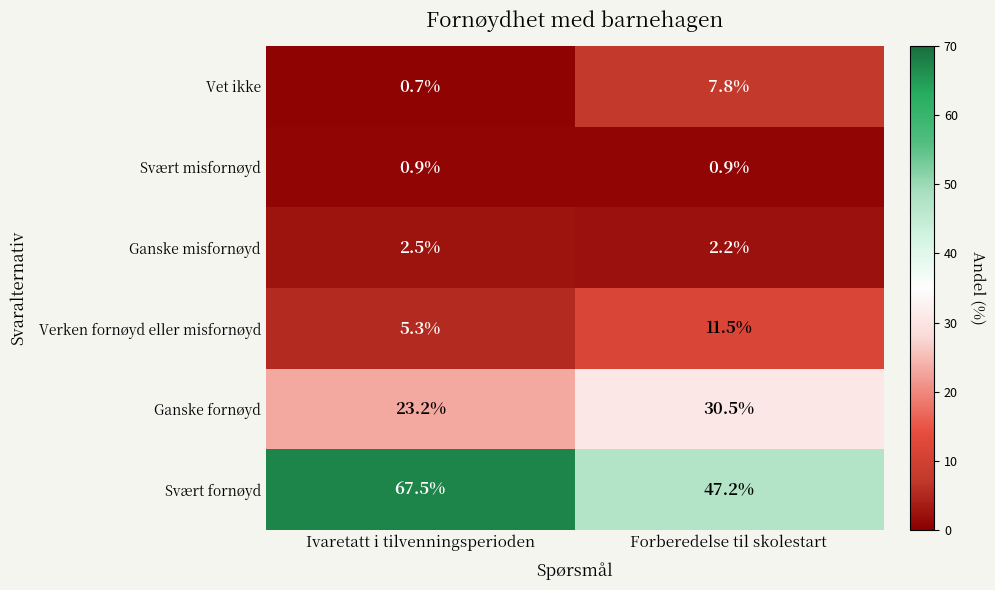

What is the difference between the maximum and minimum values in the Vet ikke series?

7.1